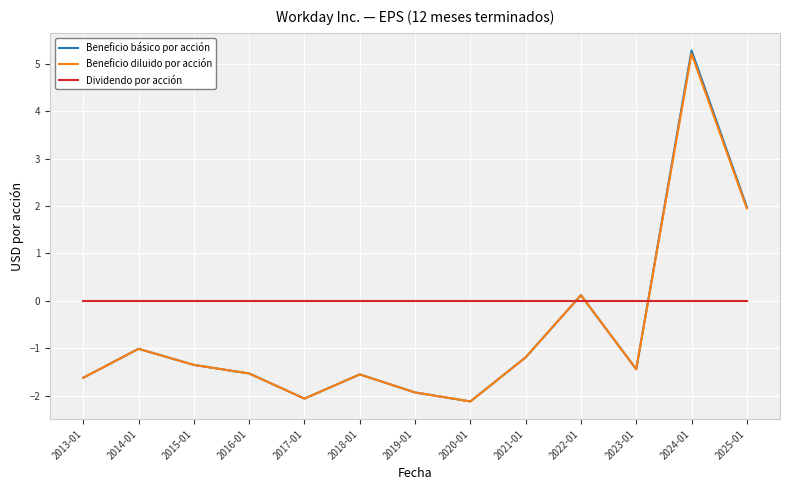

What is the spread (max minus min) of values at 2021-01?

1.2